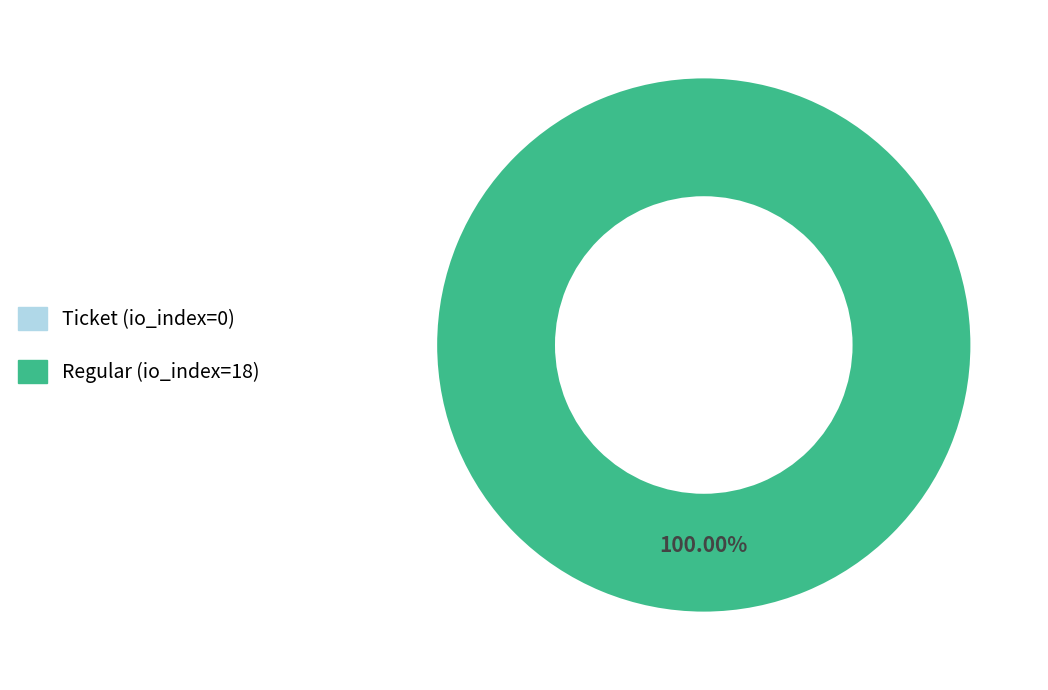

True or false: Regular (io_index=18) accounts for 87% of the total.

False